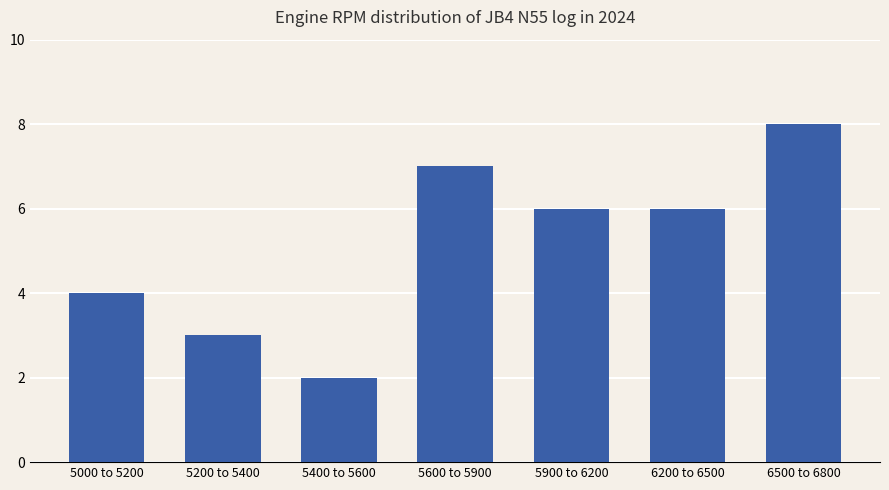

What is the label of the 1st bar from the left?

5000 to 5200